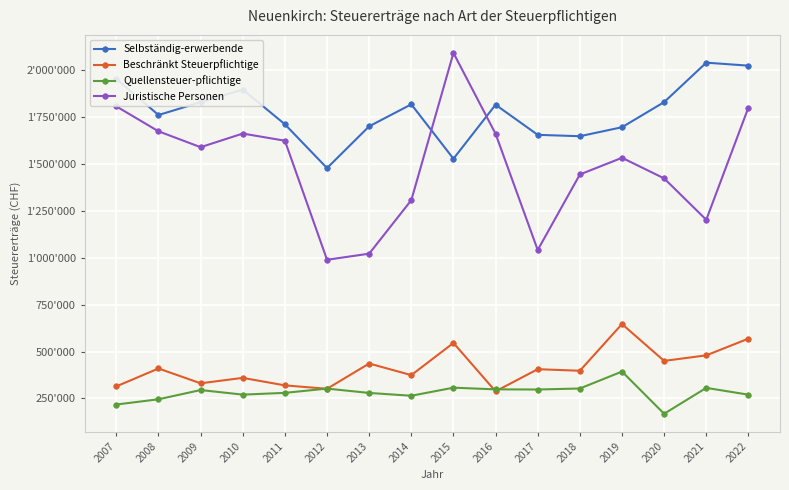

Reading left to right, extract all data points from this chart.

Selbständig-erwerbende: 2007=1953929	2008=1761465	2009=1829734	2010=1897293	2011=1712026	2012=1478454	2013=1701273	2014=1818457	2015=1528325	2016=1816258	2017=1655785	2018=1648412	2019=1696380	2020=1830228	2021=2040671	2022=2024741
Beschränkt Steuerpflichtige: 2007=314390	2008=409718	2009=330672	2010=359720	2011=319565	2012=301485	2013=436188	2014=374312	2015=545905	2016=287949	2017=405943	2018=397617	2019=646751	2020=450199	2021=479760	2022=568837
Quellensteuer-pflichtige: 2007=217522	2008=245542	2009=294748	2010=270354	2011=279712	2012=302417	2013=279294	2014=264330	2015=307354	2016=298353	2017=297615	2018=302893	2019=393381	2020=168180	2021=306313	2022=270059
Juristische Personen: 2007=1807491	2008=1674594	2009=1589929	2010=1662639	2011=1624446	2012=989449	2013=1022012	2014=1307372	2015=2092584	2016=1661250	2017=1041549	2018=1444264	2019=1533404	2020=1423508	2021=1202771	2022=1801195